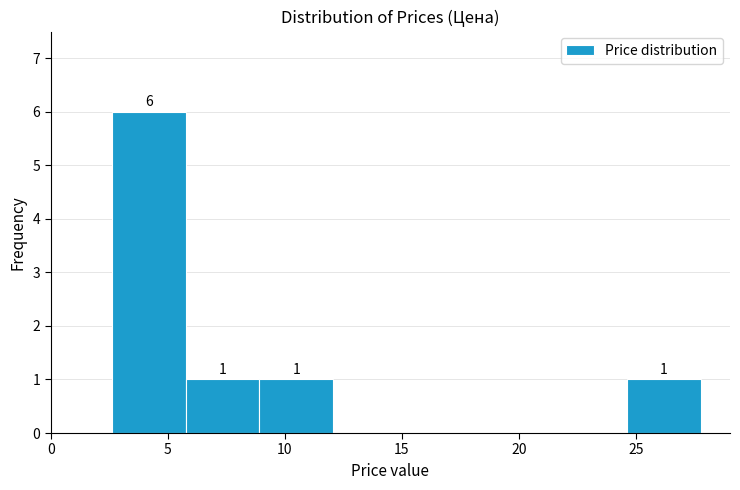

Which range on the x-axis has the tallest bar?

2.5 to 6.0